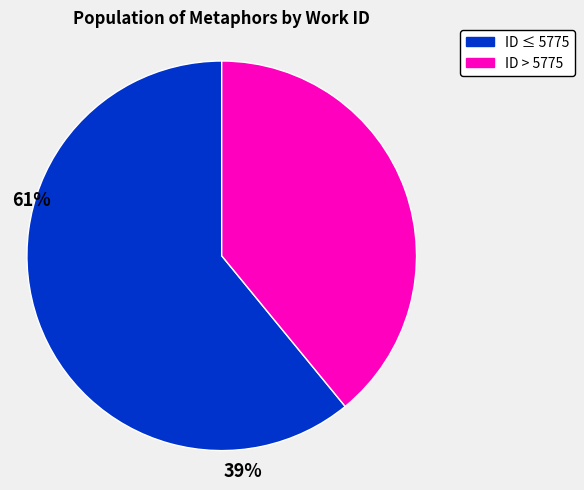

The ID ≤ 5775 slice represents 61% of the pie. True or false?

True